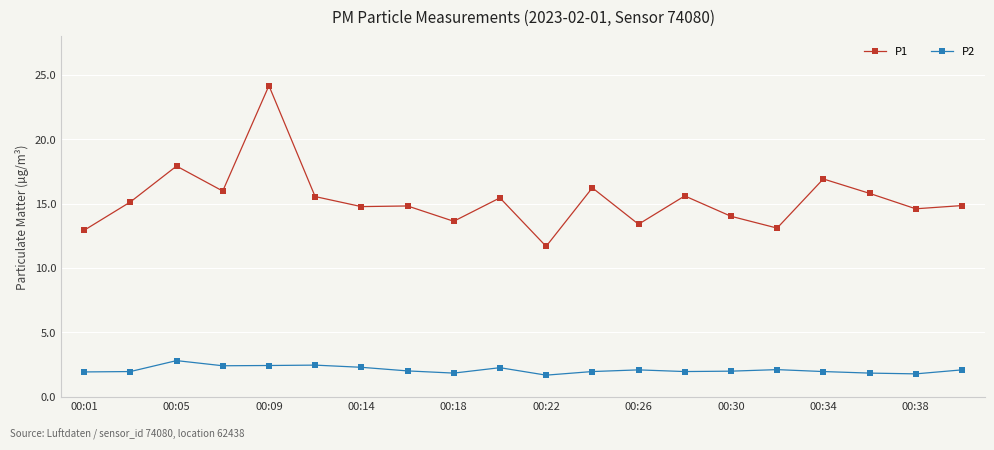

List the series in order of their peak value, lowest first.

P2, P1